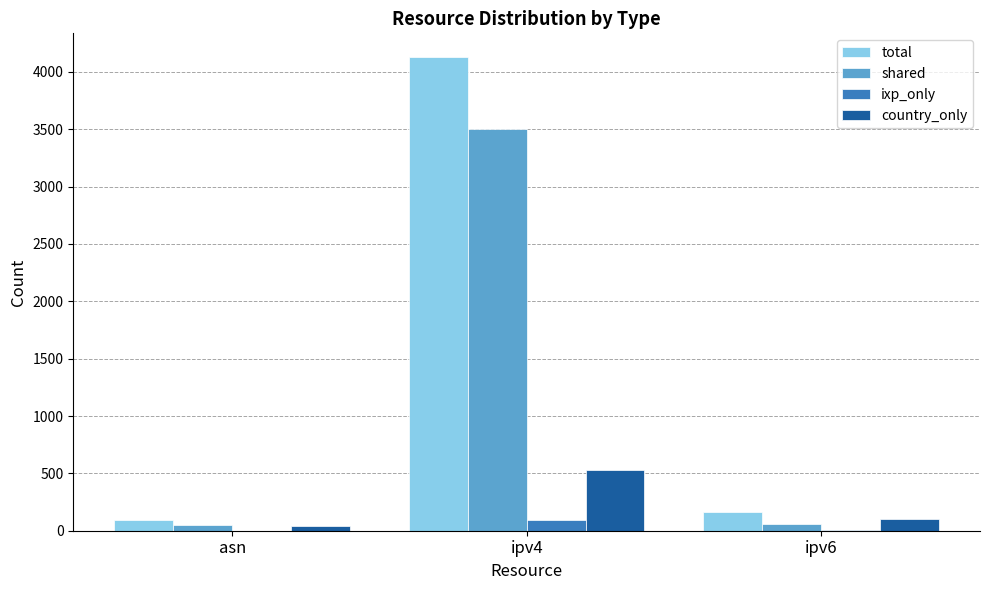

Is it true that shared equals 58 at ipv6?

True